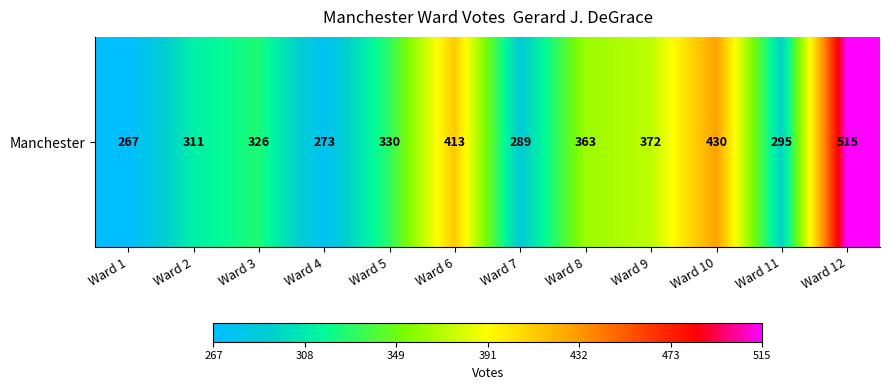

Count the number of categories in the chart.

12